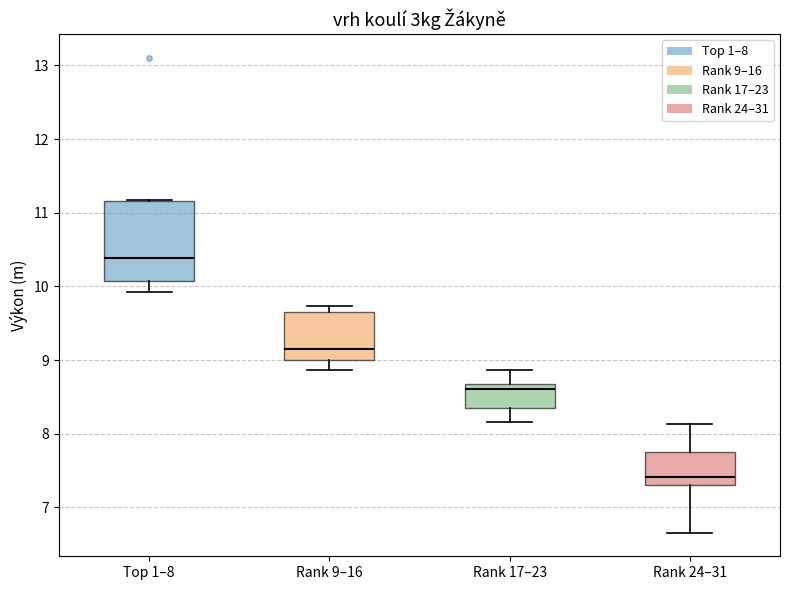

Where is the lower edge of the box for Top 1–8 on the y-axis? The values are not printed on the chart, so give them approximately, as read against the axis.

10.1